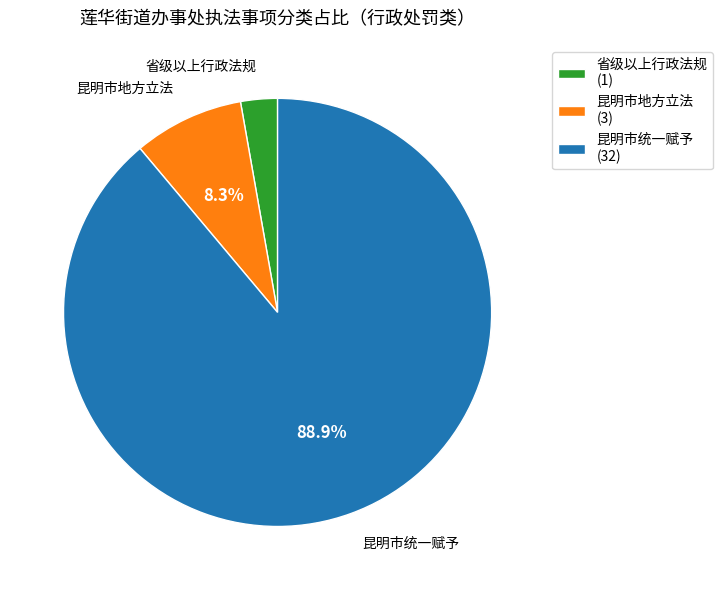

Which slice is the smallest?

省级以上行政法规 (1)